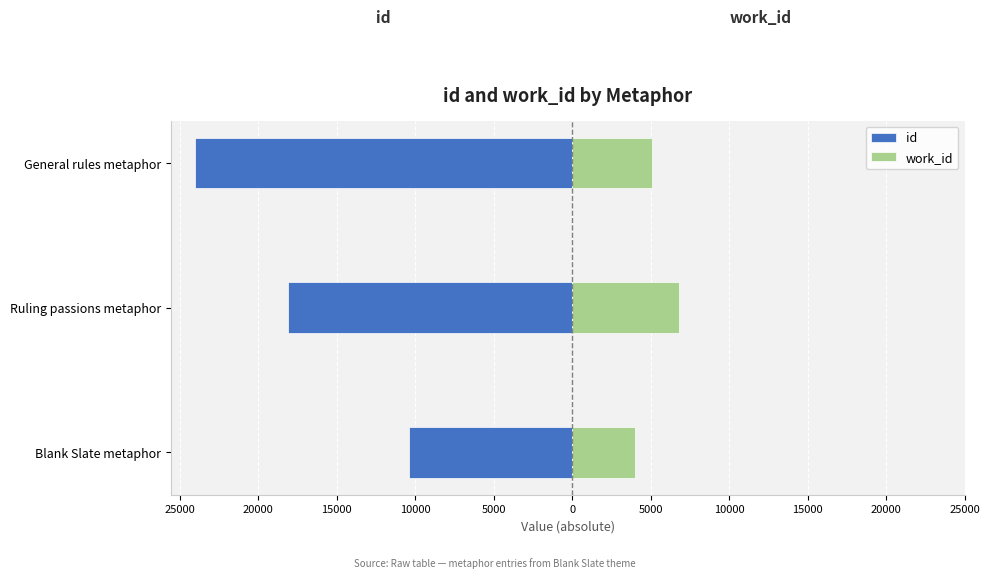

Is it true that id equals -18117 at Ruling passions metaphor?

True